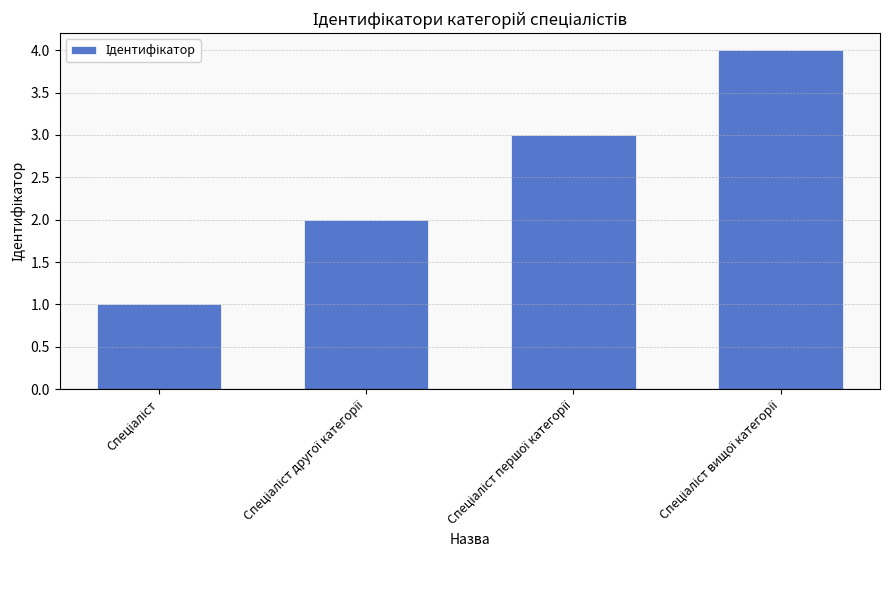

What is the greatest value displayed?

4